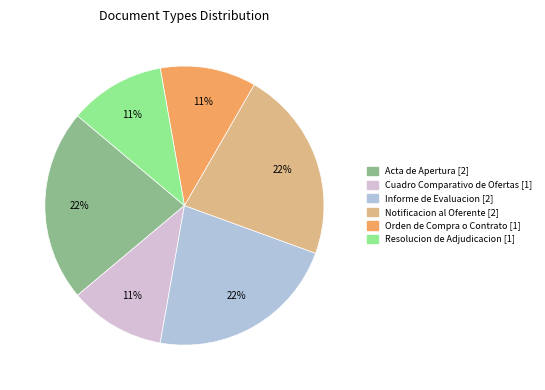

Is the sum of Resolucion de Adjudicacion and Notificacion al Oferente greater than half?

No